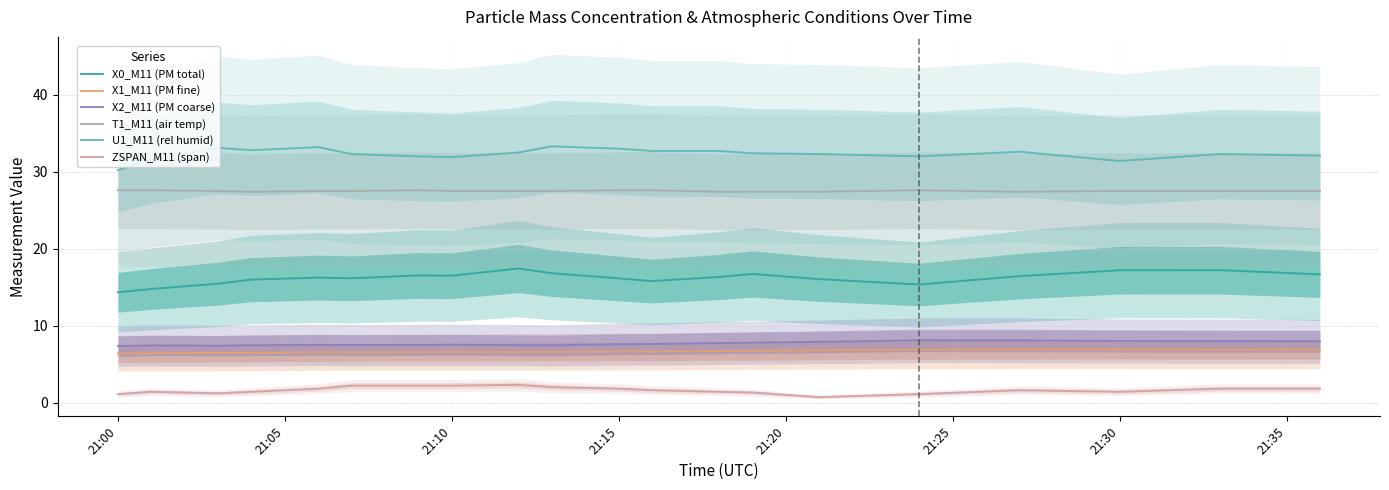

True or false: T1_M11 (air temp) and X0_M11 (PM total) cross at least once.

False